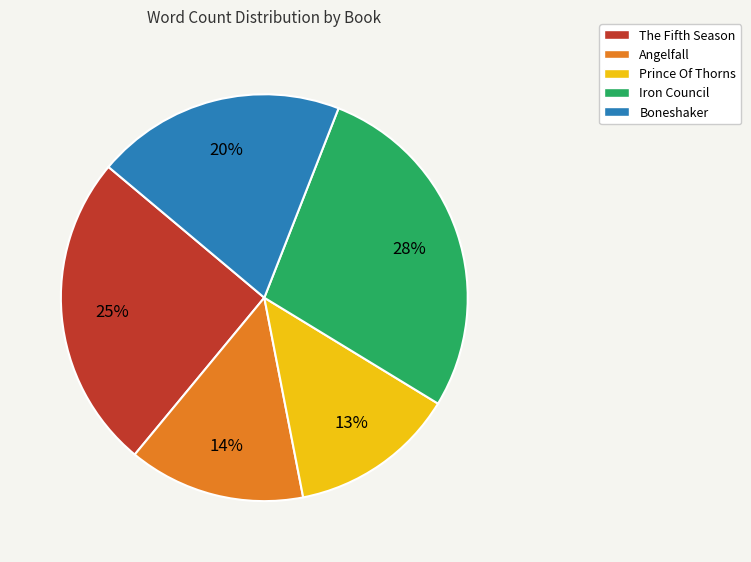

How many slices are in this pie chart?

5